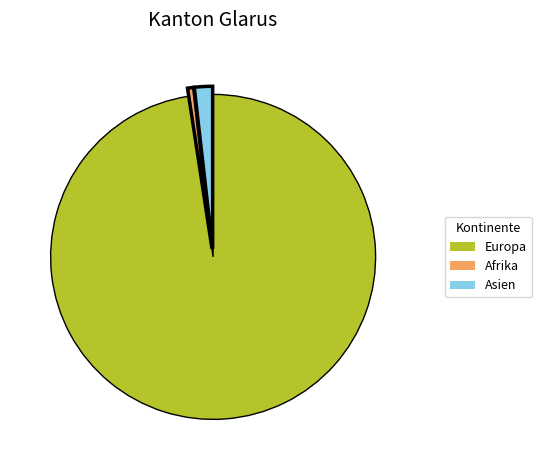

Rank the categories by value from lowest to highest.

Afrika, Asien, Europa